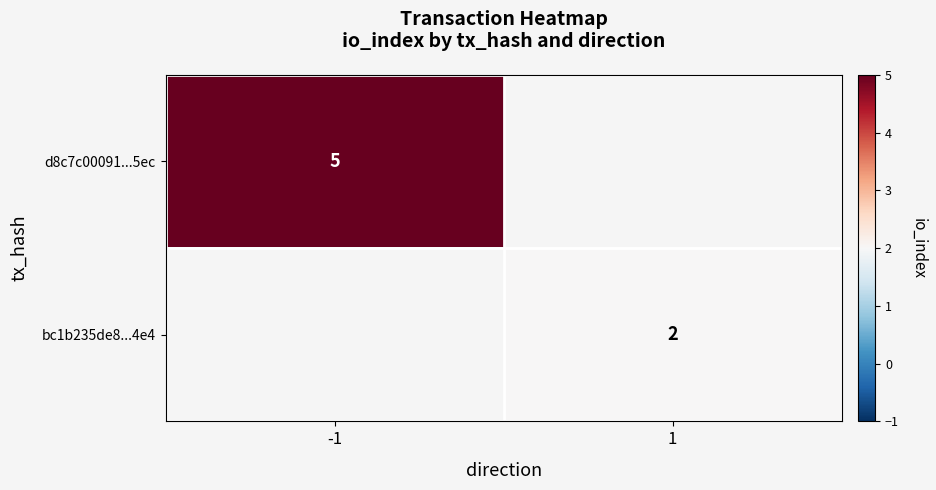

Count the number of categories in the chart.

2